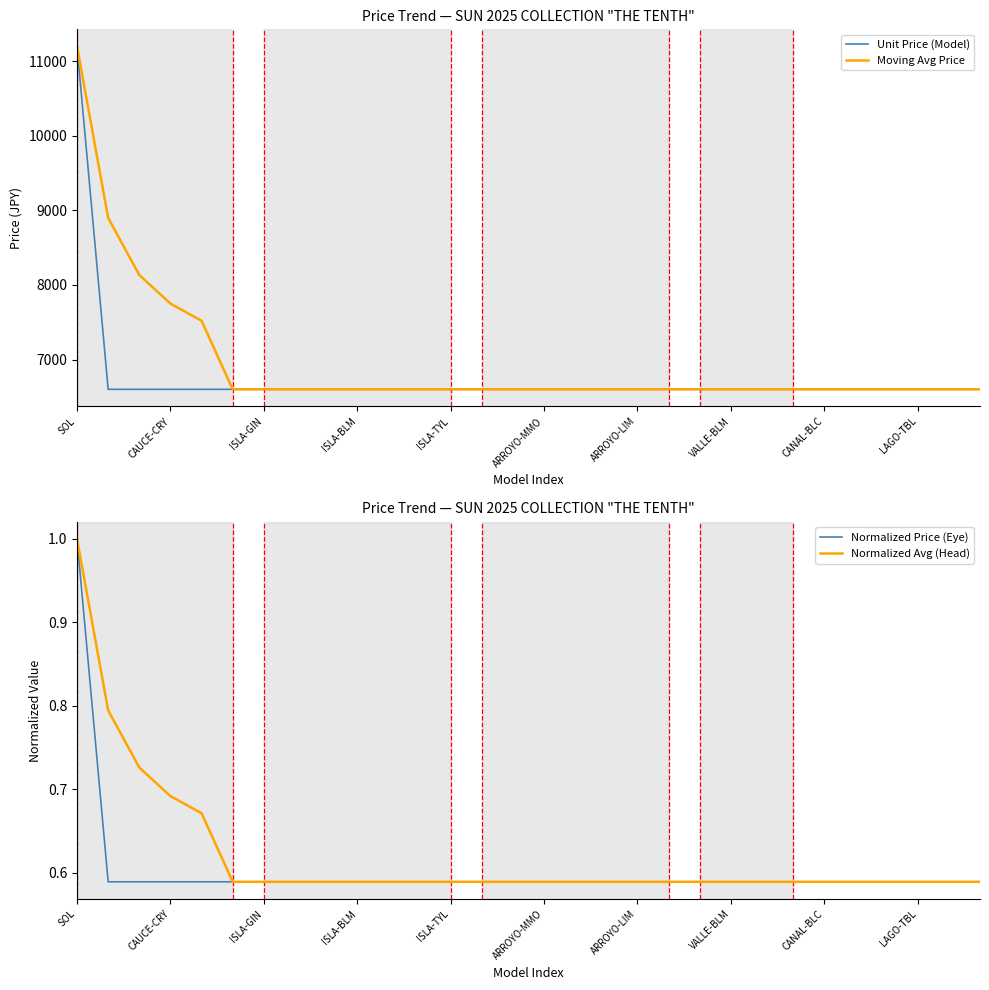

Is this an area chart (filled region under the line)?

No